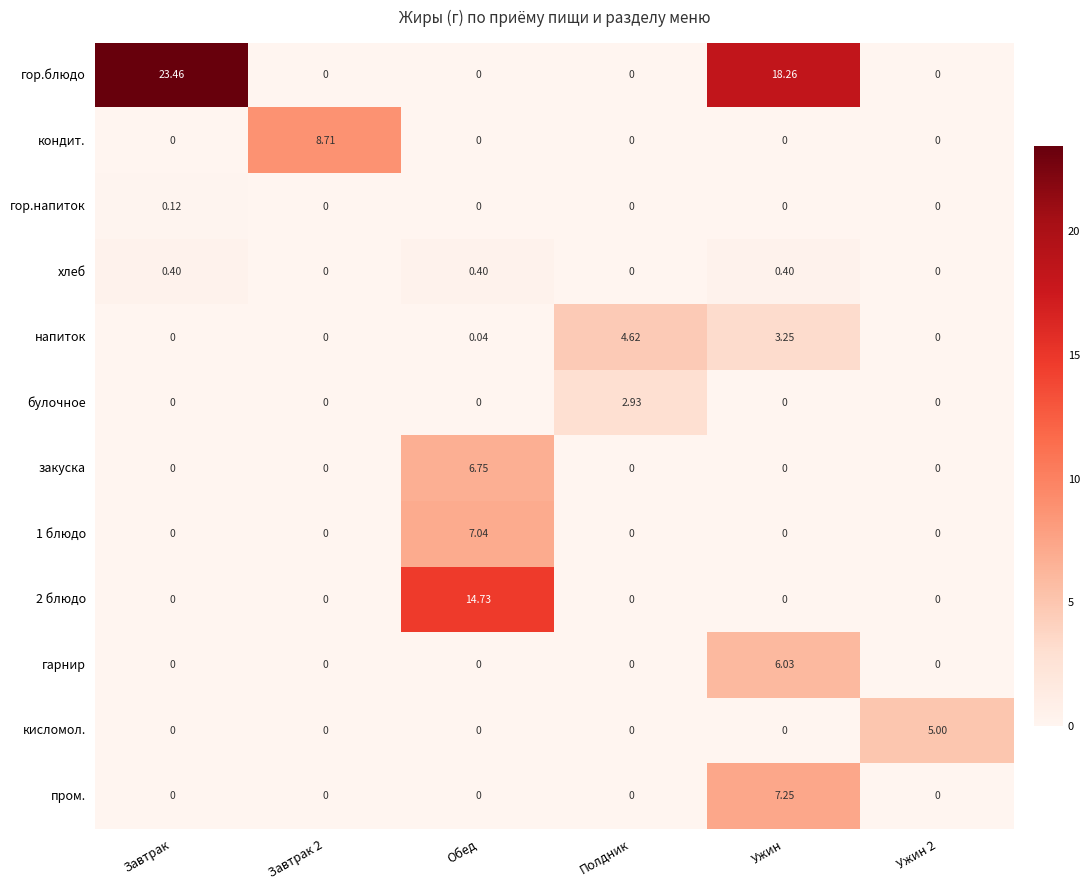

Which series has the largest total across all categories?

гор.блюдо